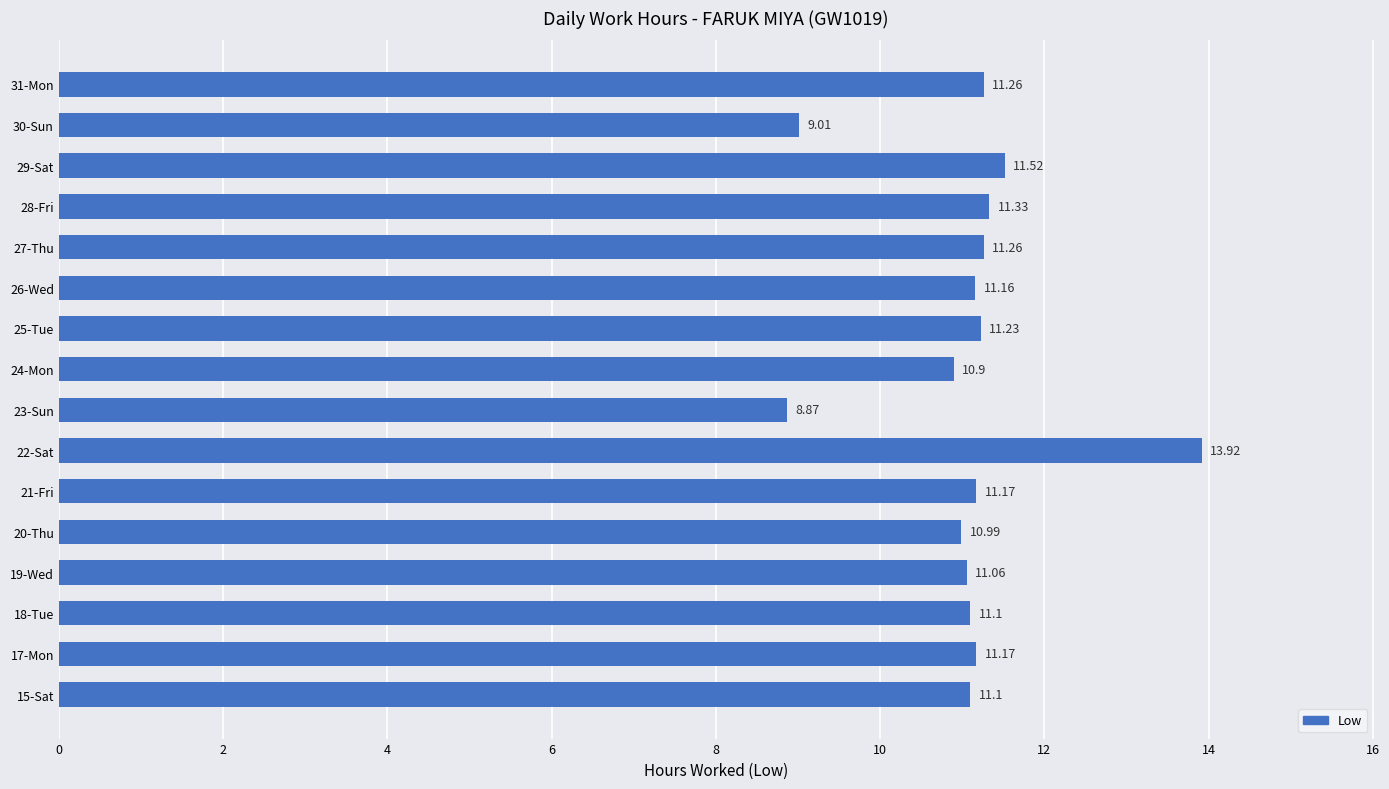

Count the number of categories in the chart.

16